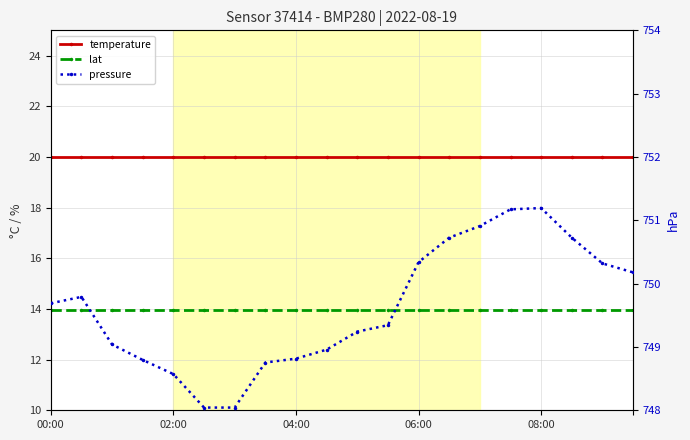

True or false: temperature has a value of 20.0 at 06:00.

True